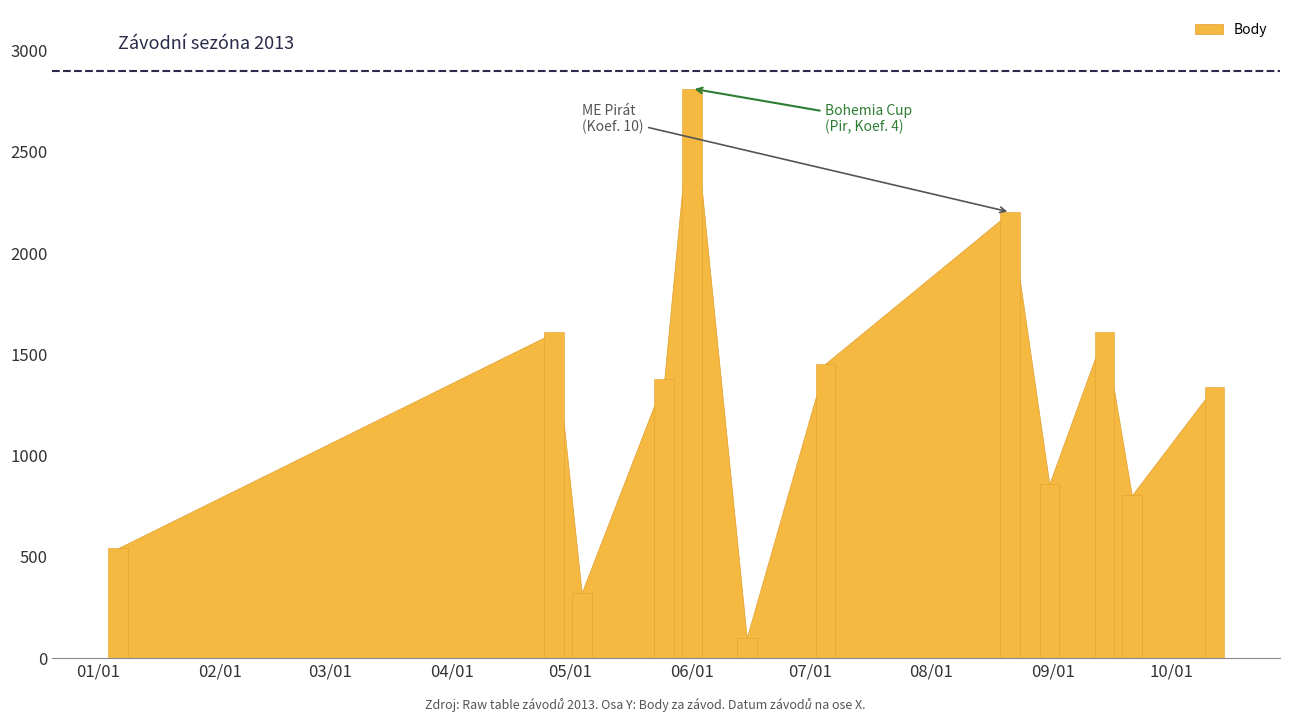

What is the difference between the maximum and minimum values?

2711